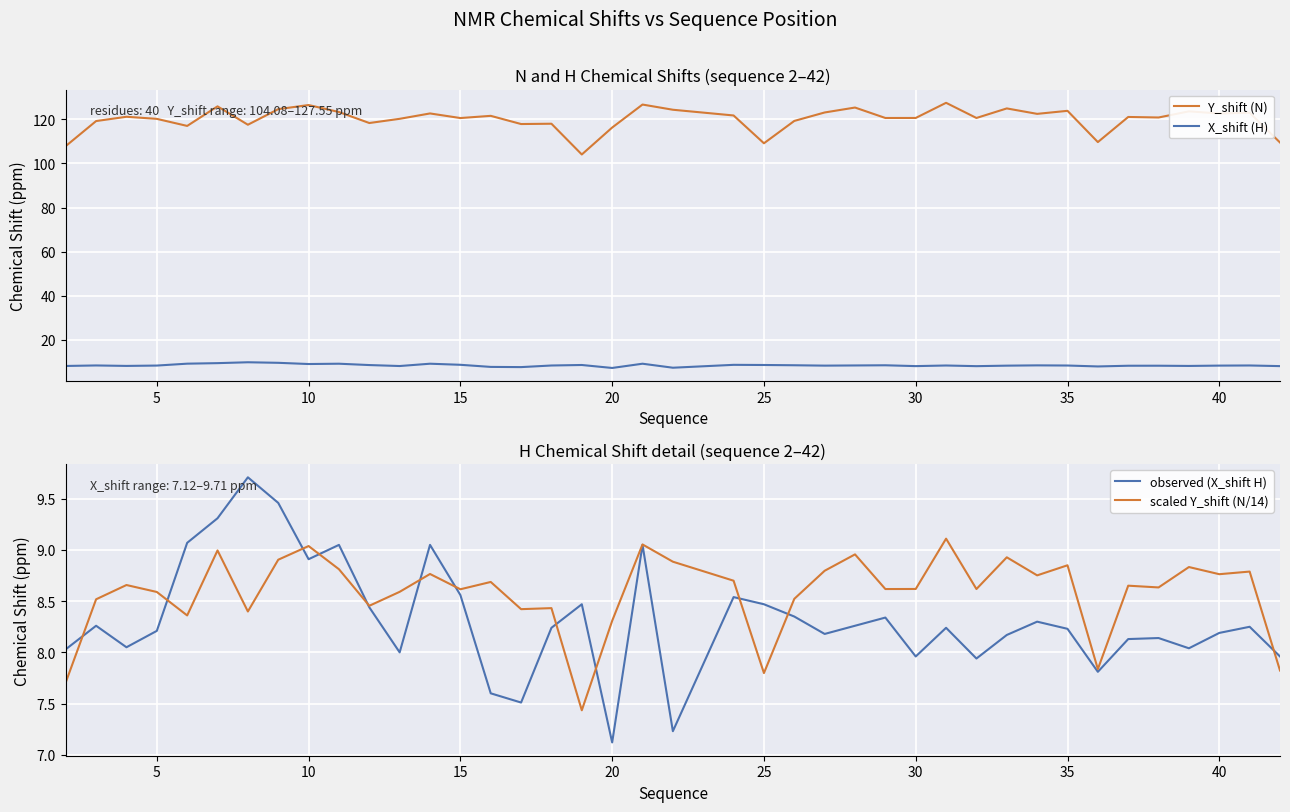

True or false: observed (X_shift H) and X_shift (H) intersect in this chart.

False